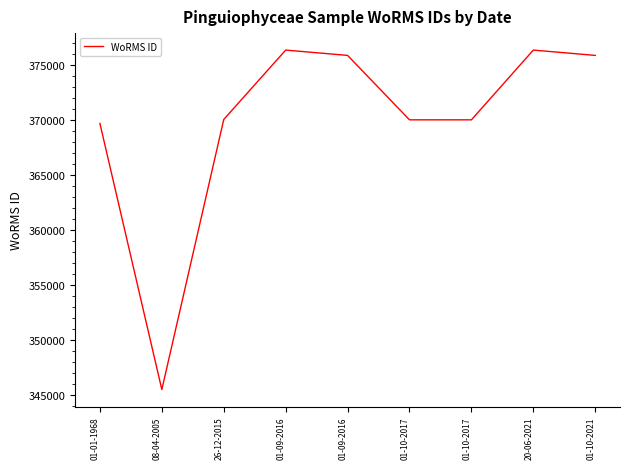

Which label corresponds to the largest value in the chart?

01-09-2016